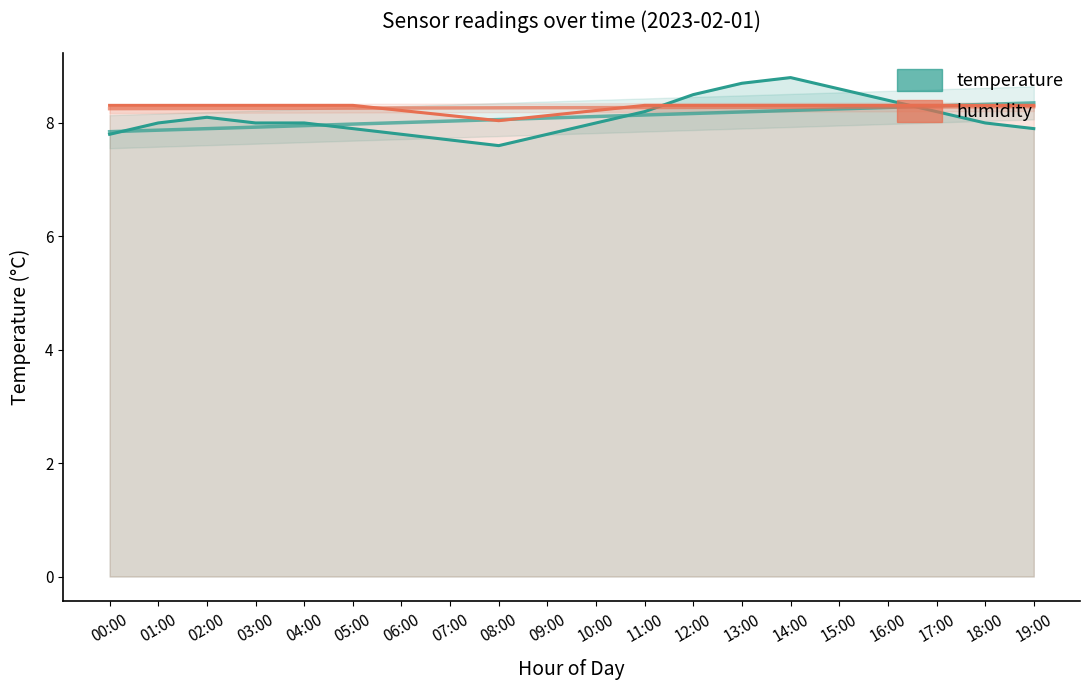

Count the number of categories in the chart.

20